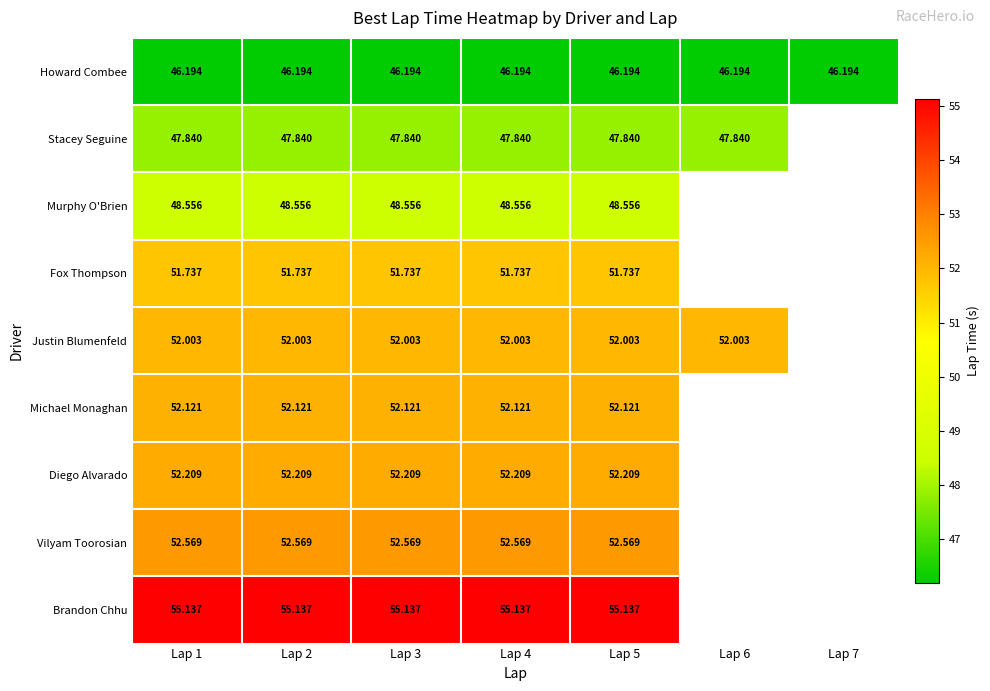

At Lap 3, list the series in order from largest to smallest.

Brandon Chhu, Vilyam Toorosian, Diego Alvarado, Michael Monaghan, Justin Blumenfeld, Fox Thompson, Murphy O'Brien, Stacey Seguine, Howard Combee